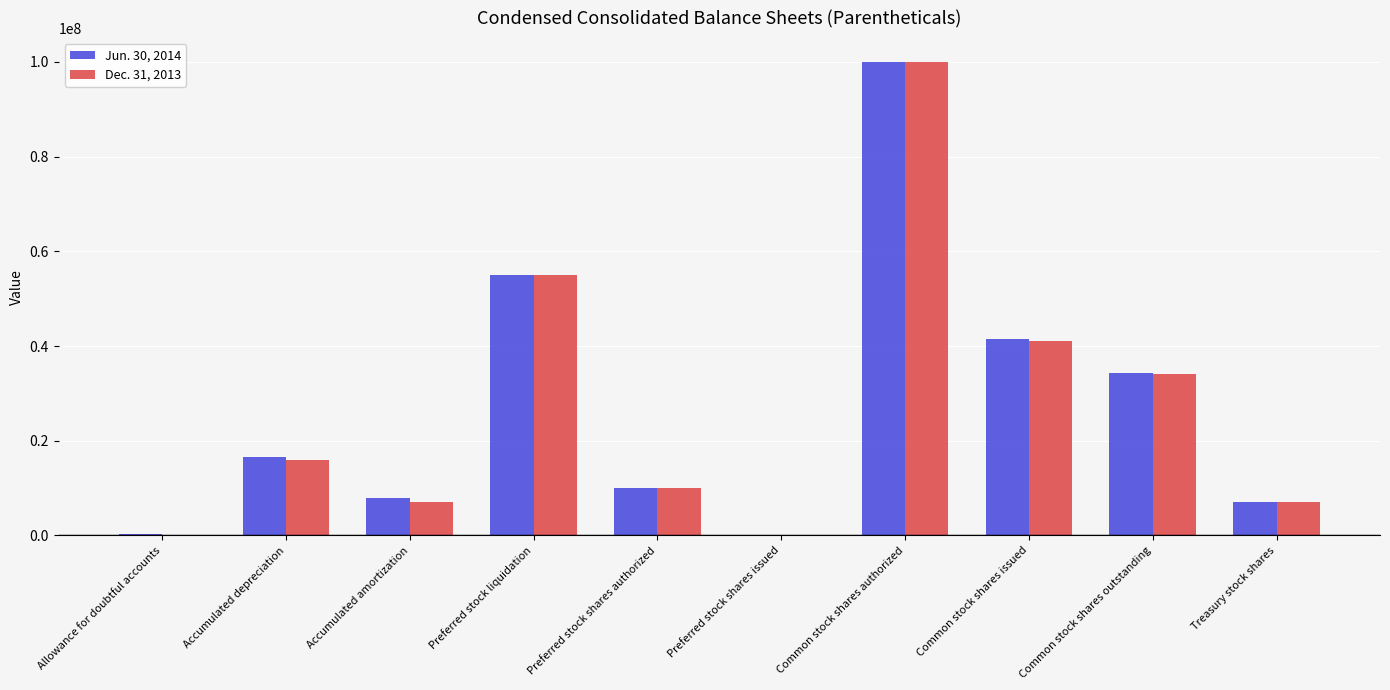

True or false: Jun. 30, 2014 has a value of 34380749 at Common stock shares outstanding.

True